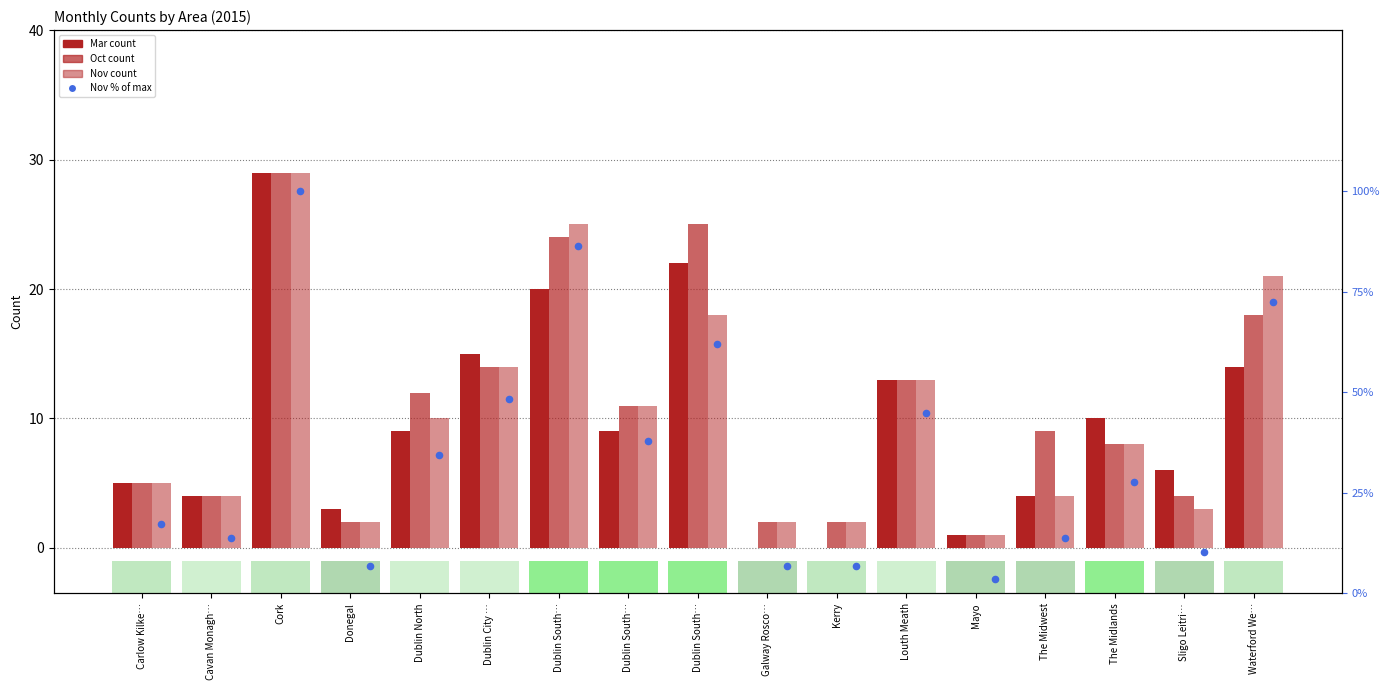

Which series has the largest total across all categories?

Nov % of max